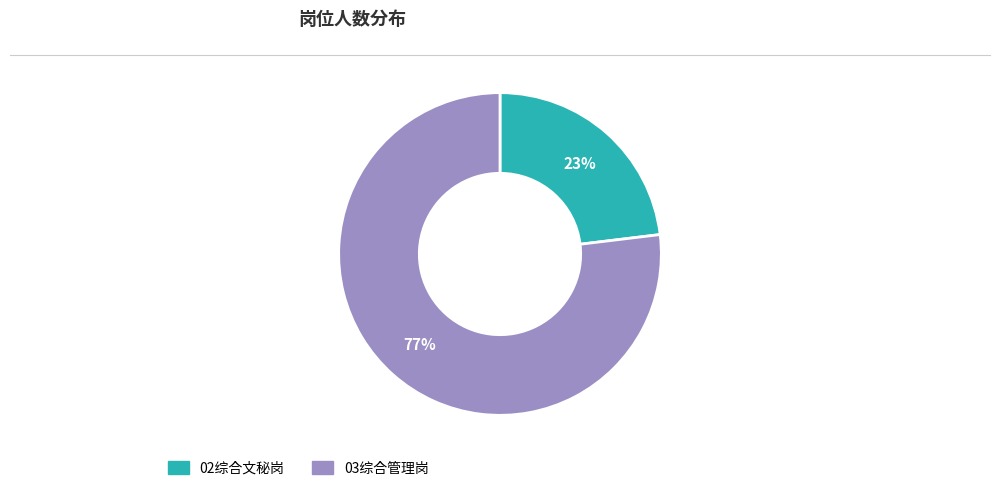

Rank the categories by value from lowest to highest.

02综合文秘岗, 03综合管理岗